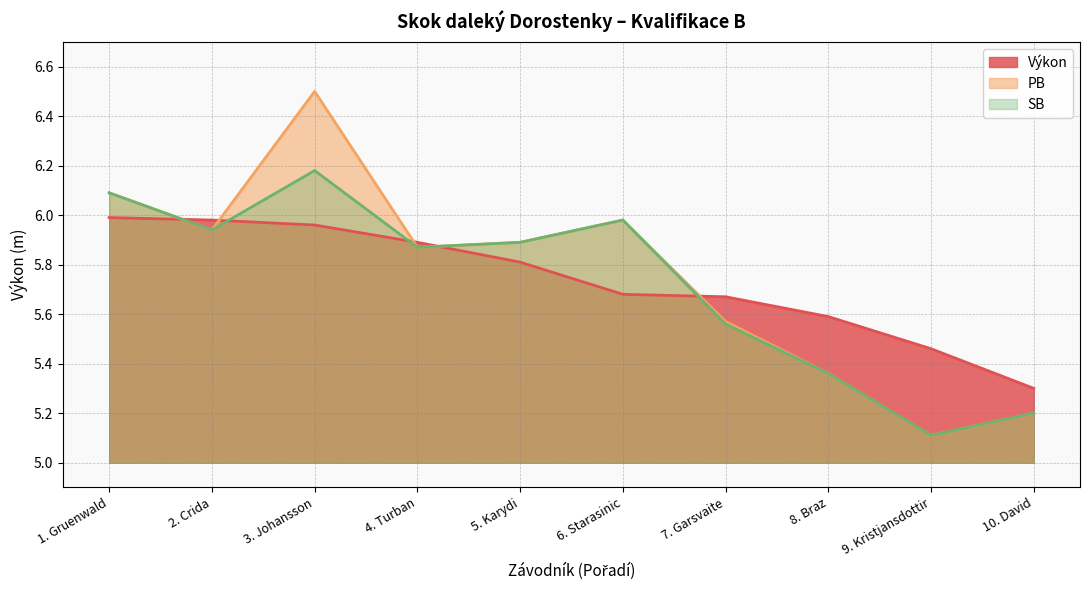

What are all the series names shown in the legend?

Výkon, PB, SB